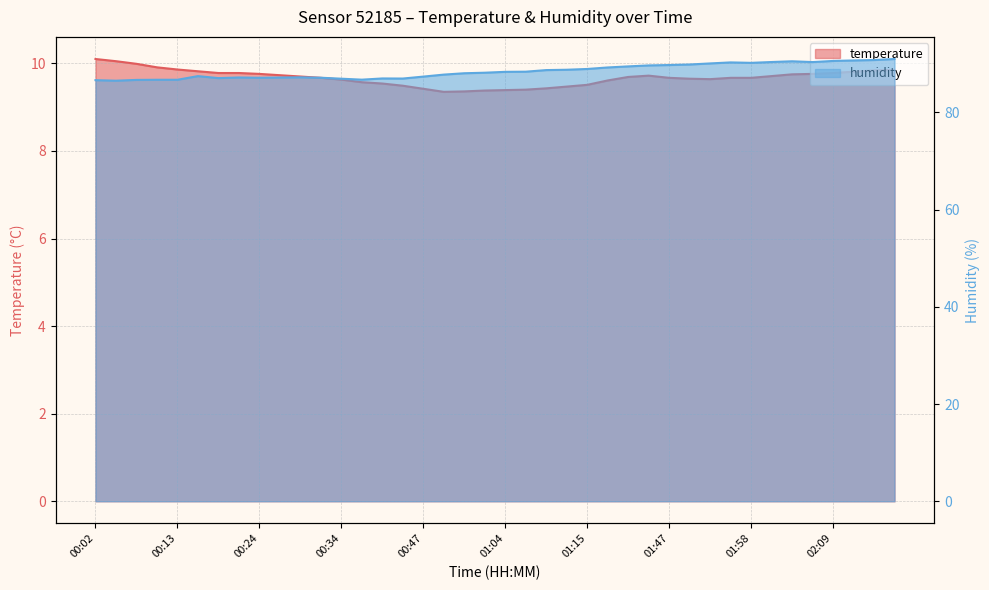

At which category is the sum across all series the highest?

02:17